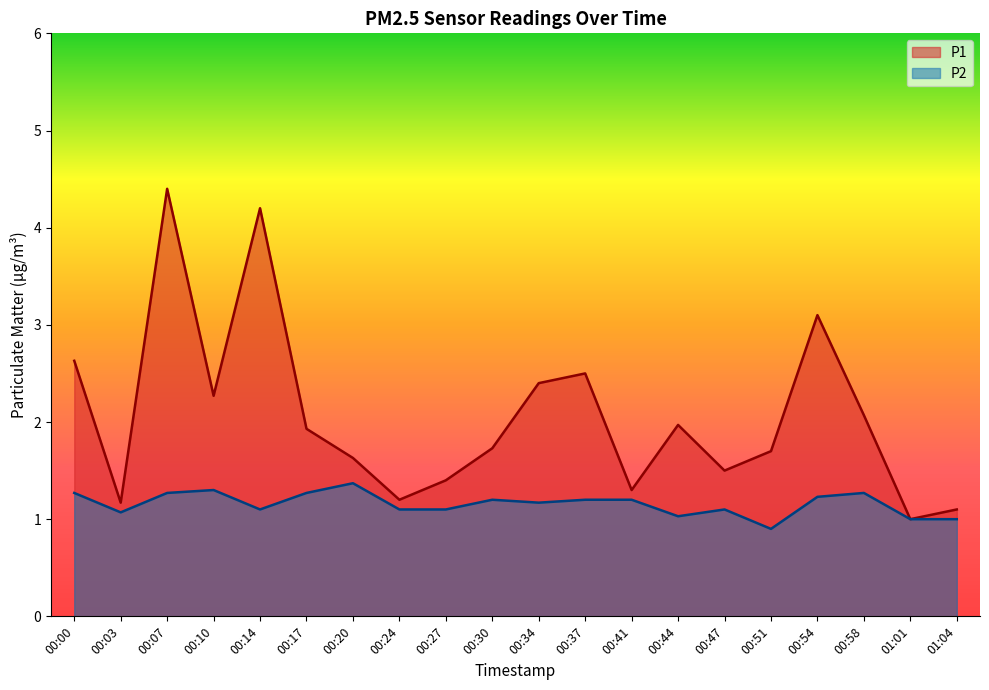

Reading left to right, extract all data points from this chart.

P1: 00:00=2.6	00:03=1.2	00:07=4.4	00:10=2.3	00:14=4.2	00:17=1.9	00:20=1.6	00:24=1.2	00:27=1.4	00:30=1.7	00:34=2.4	00:37=2.5	00:41=1.3	00:44=2.0	00:47=1.5	00:51=1.7	00:54=3.1	00:58=2.1	01:01=1.0	01:04=1.1
P2: 00:00=1.3	00:03=1.1	00:07=1.3	00:10=1.3	00:14=1.1	00:17=1.3	00:20=1.4	00:24=1.1	00:27=1.1	00:30=1.2	00:34=1.2	00:37=1.2	00:41=1.2	00:44=1.0	00:47=1.1	00:51=0.9	00:54=1.2	00:58=1.3	01:01=1.0	01:04=1.0